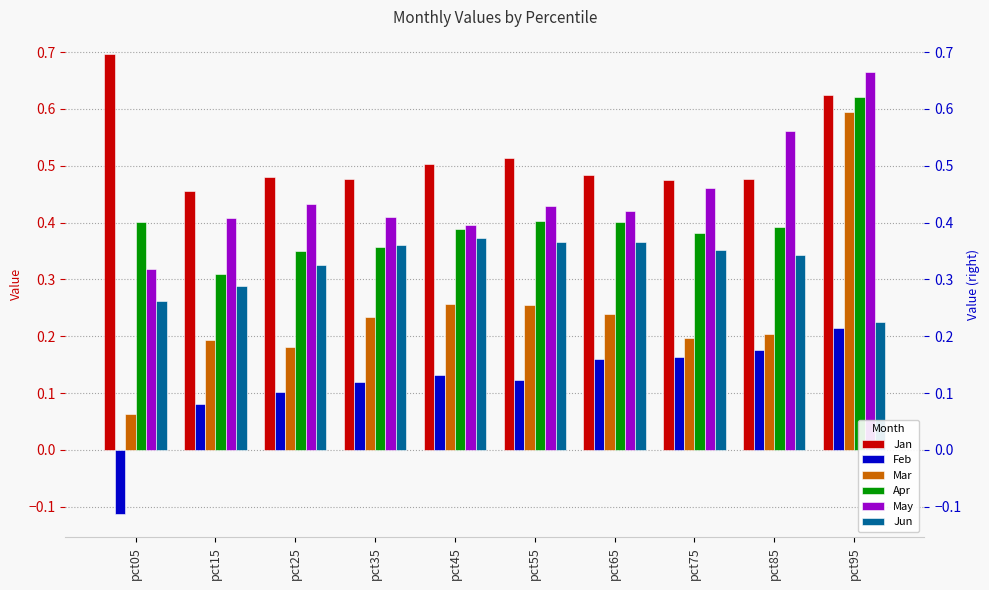

Are the bars grouped side by side (vs. stacked)?

Yes